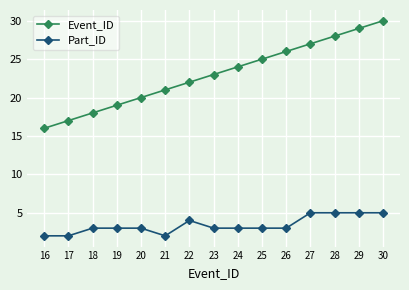

What is the difference between the maximum and minimum values in the Part_ID series?

3